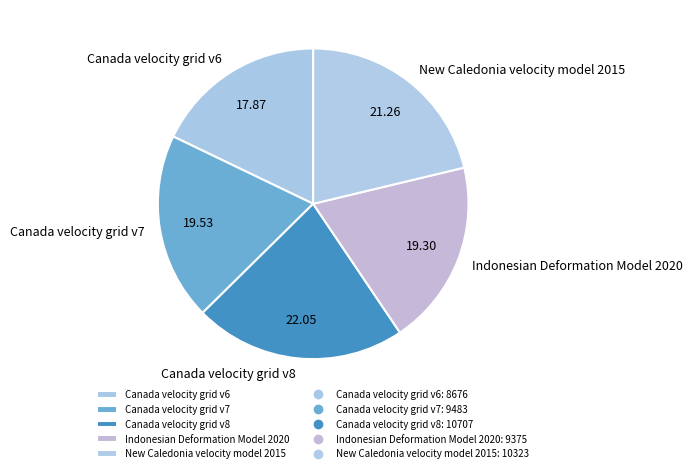

Do New Caledonia velocity model 2015 and Canada velocity grid v8 together represent more than half of the pie?

No